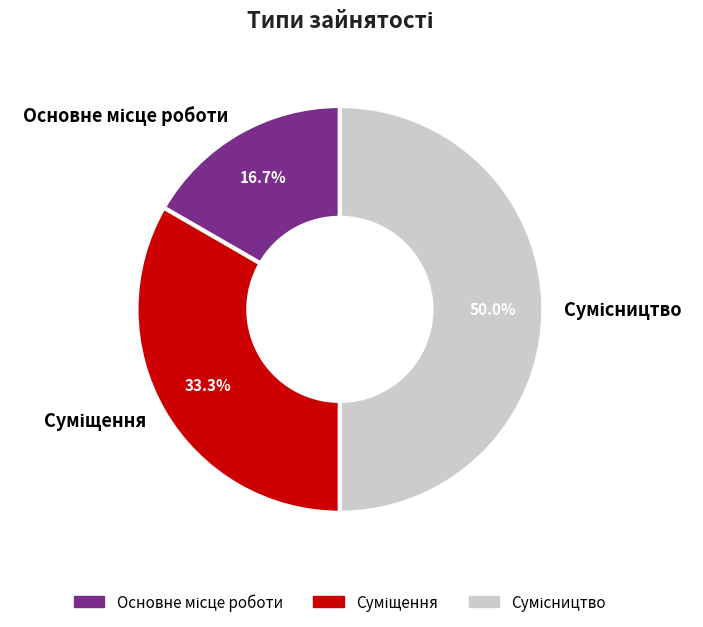

How many segments does this pie chart have?

3